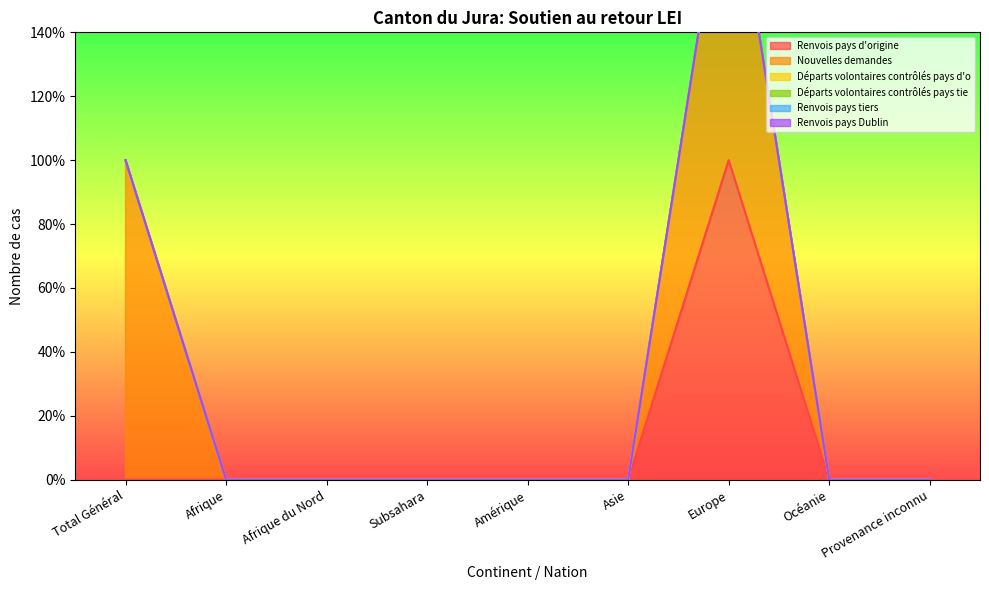

Where is the first local maximum for Nouvelles demandes?

Europe